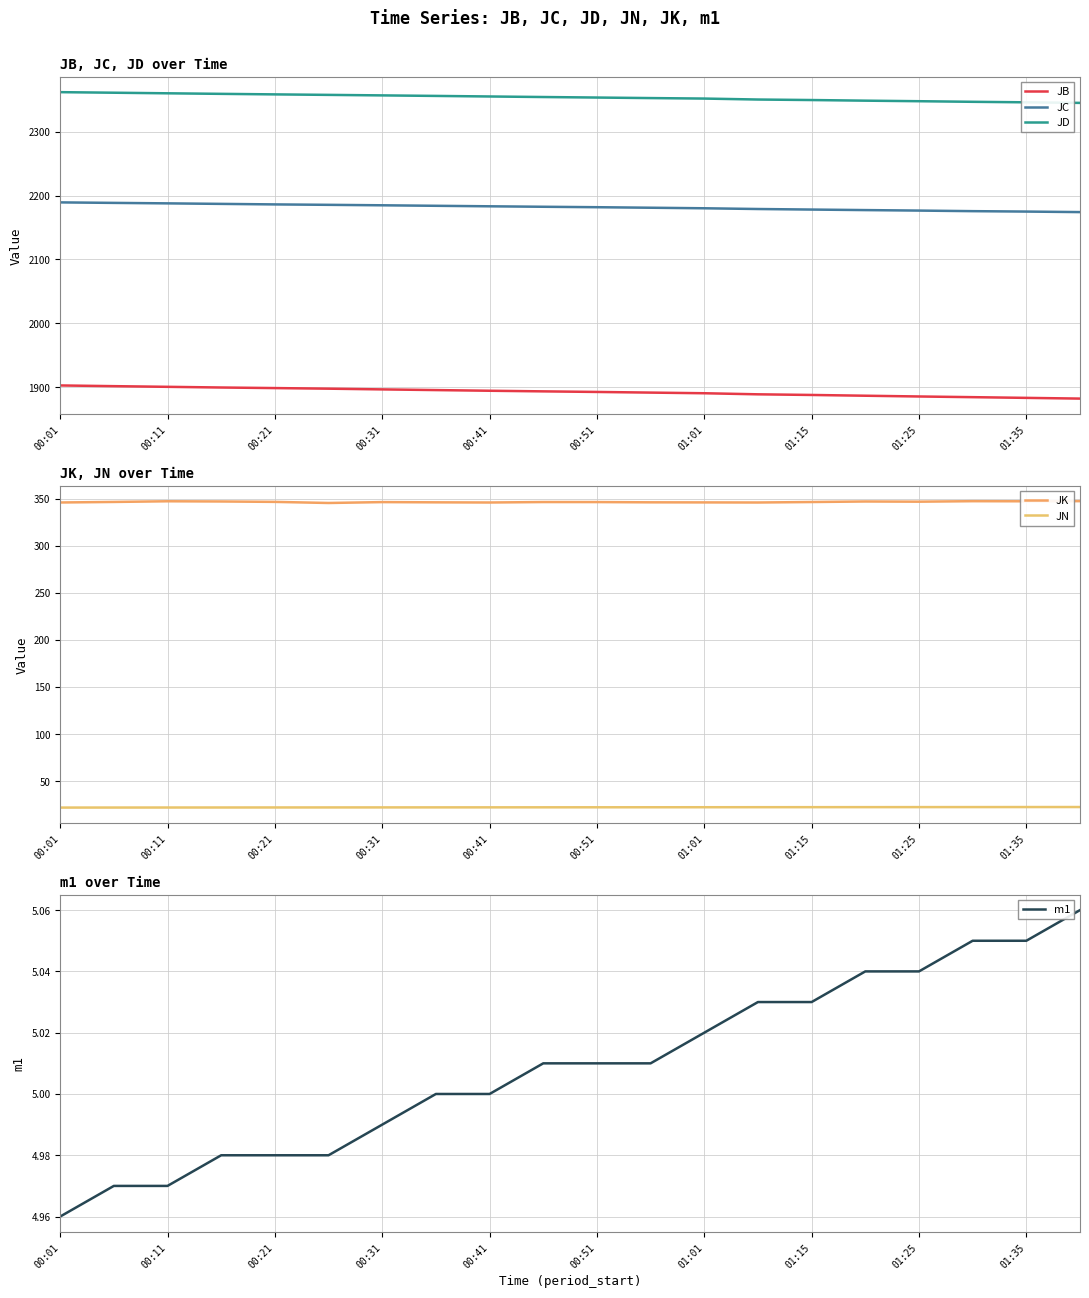

What is the lowest value of the JB series?

1882.3